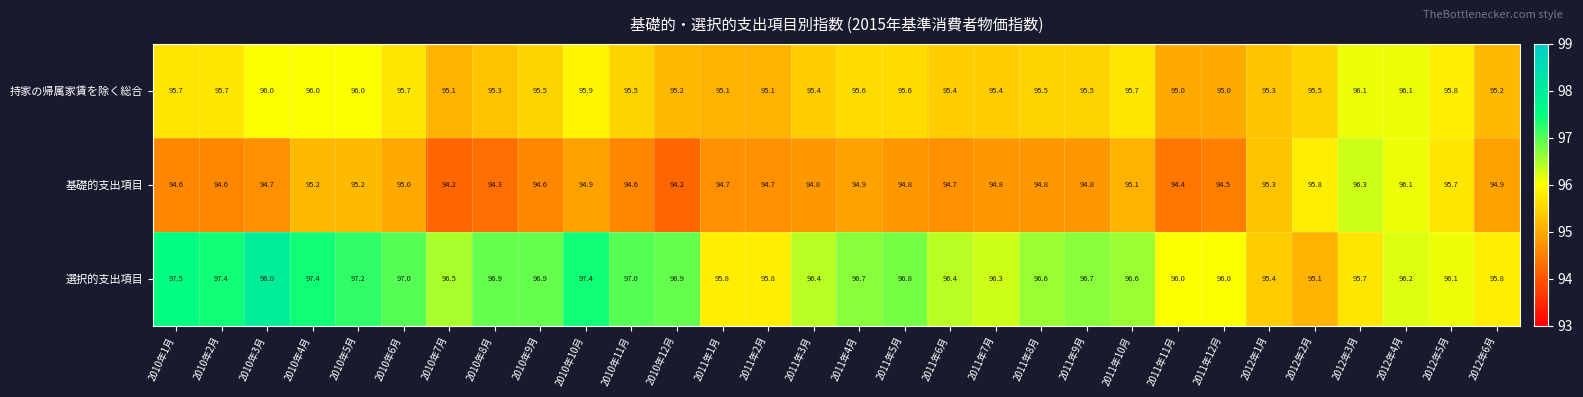

Between 2010年1月 and 2012年2月, which series saw the biggest shift?

選択的支出項目